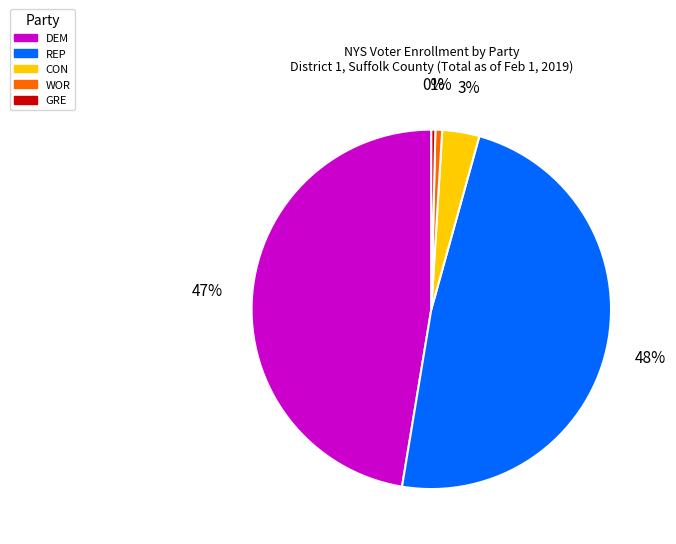

What percentage is the CON slice, to the nearest percent?

3%